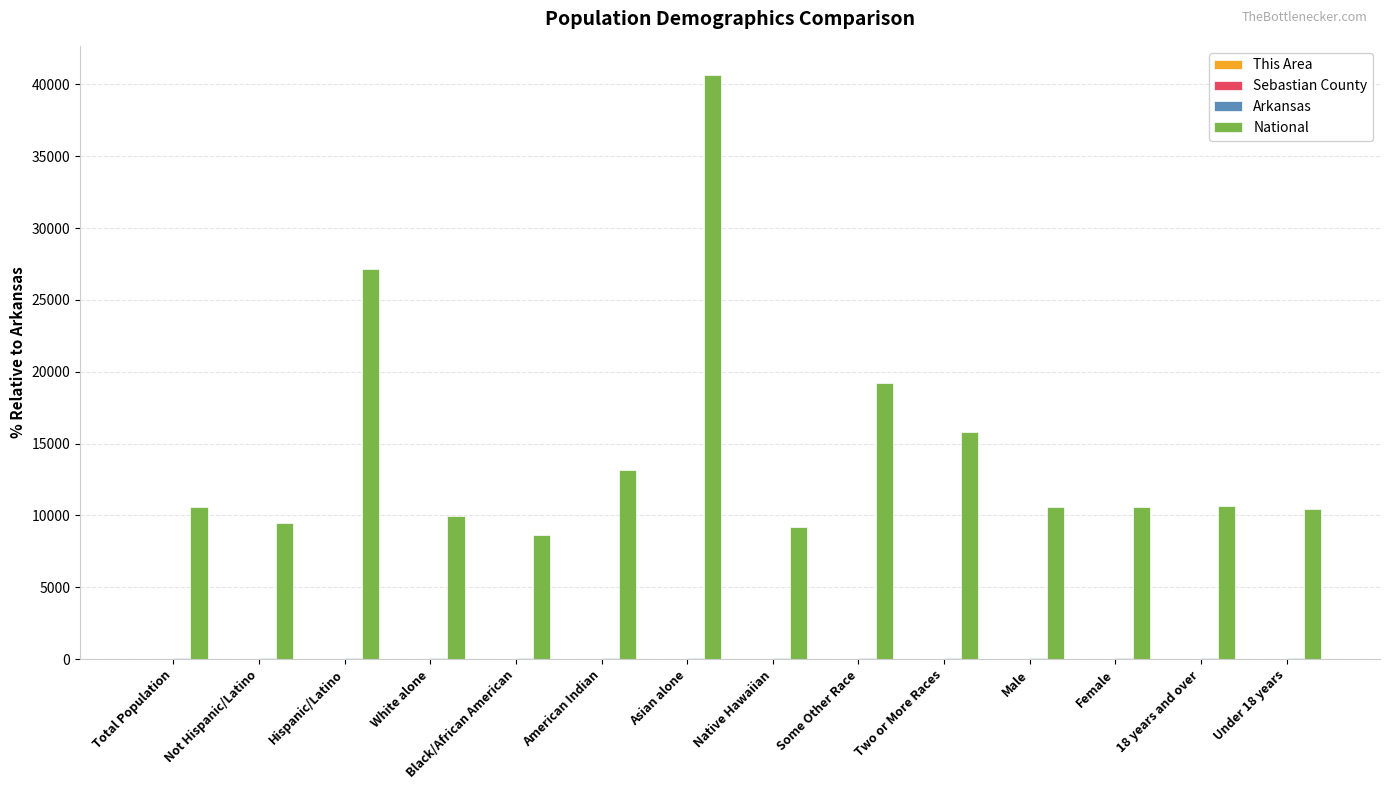

How many groups of bars are there?

14